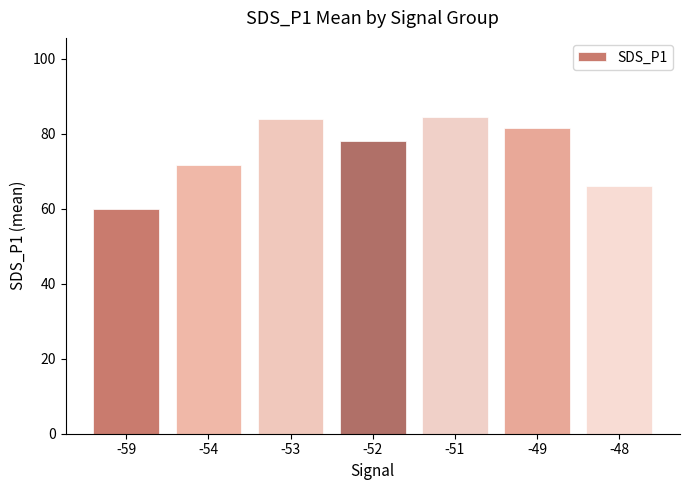

What is the smallest value displayed?

60.0